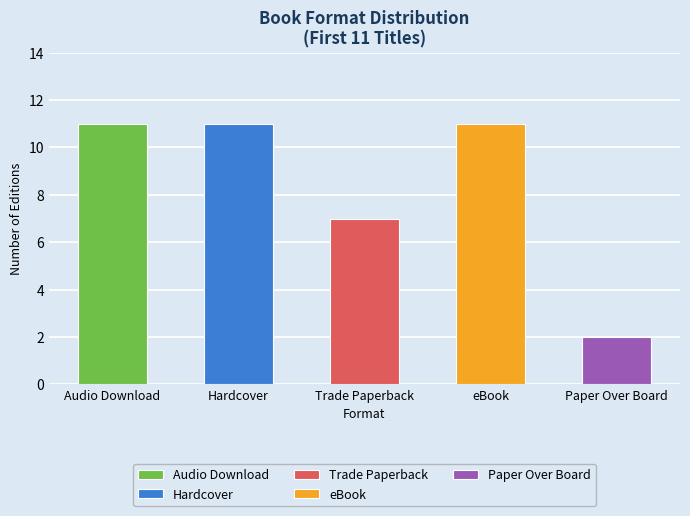

What is the value of the 4th bar from the left?

11